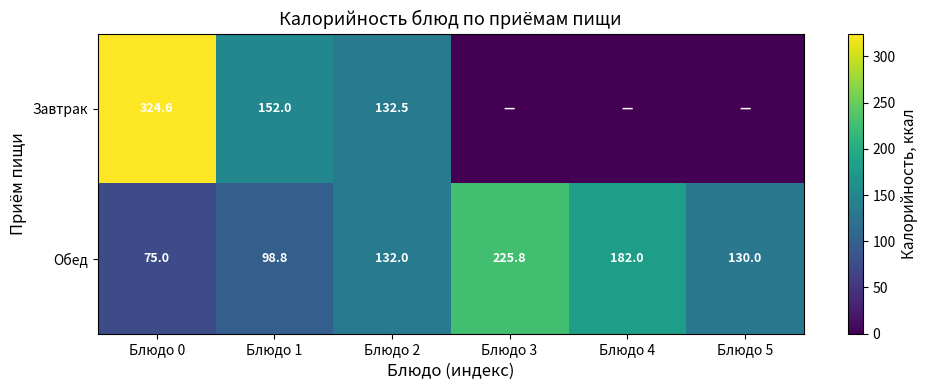

True or false: Обед has a value of 118.6 at Блюдо 0.

False